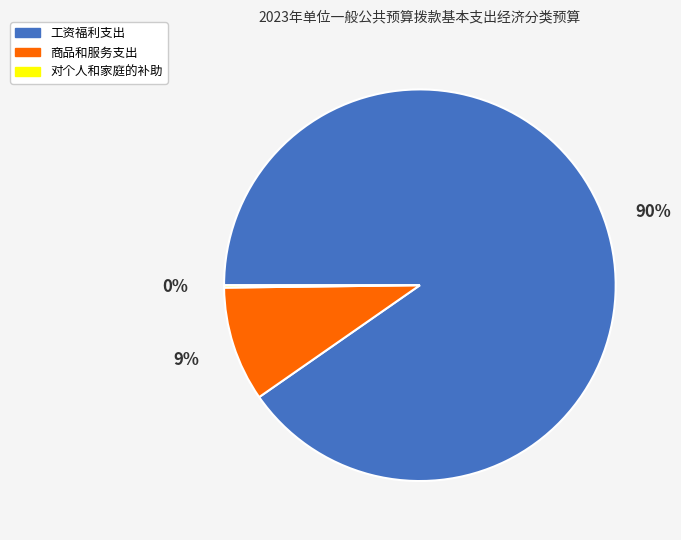

Is it true that 商品和服务支出 is 23% of the pie?

False